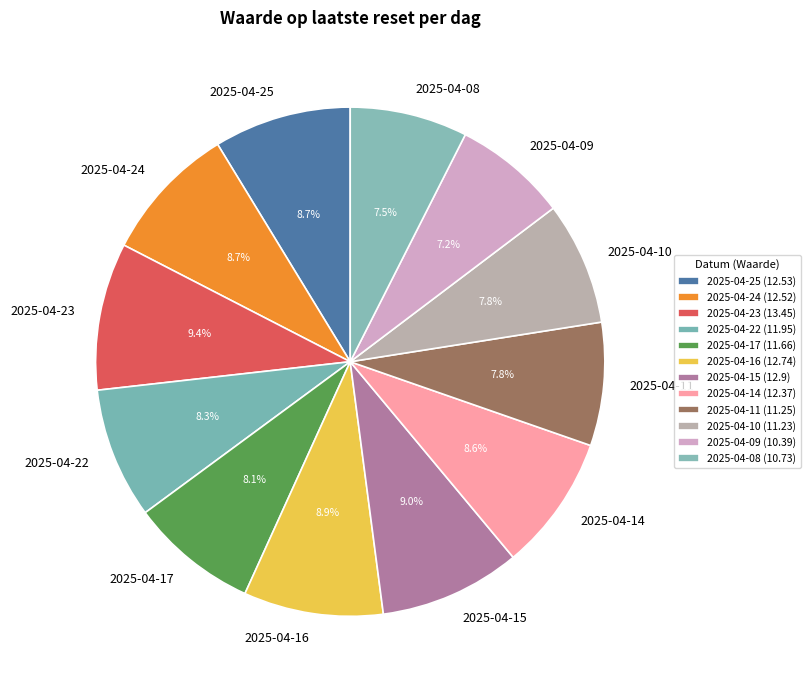

What is the ratio of the value at 2025-04-10 to the value at 2025-04-16?

0.9